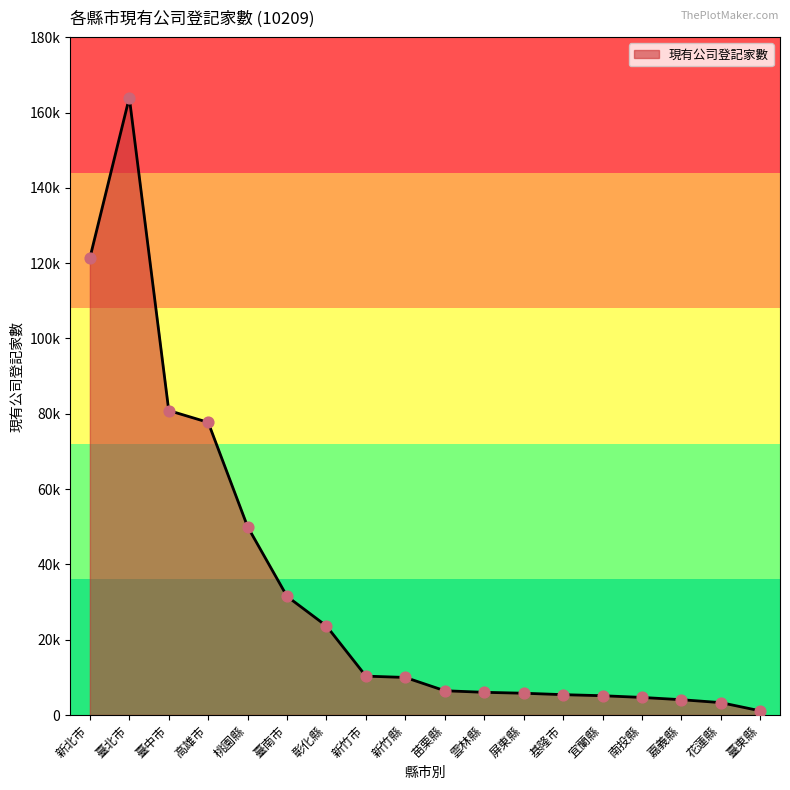

Between 高雄市 and 臺東縣, which is larger?

高雄市